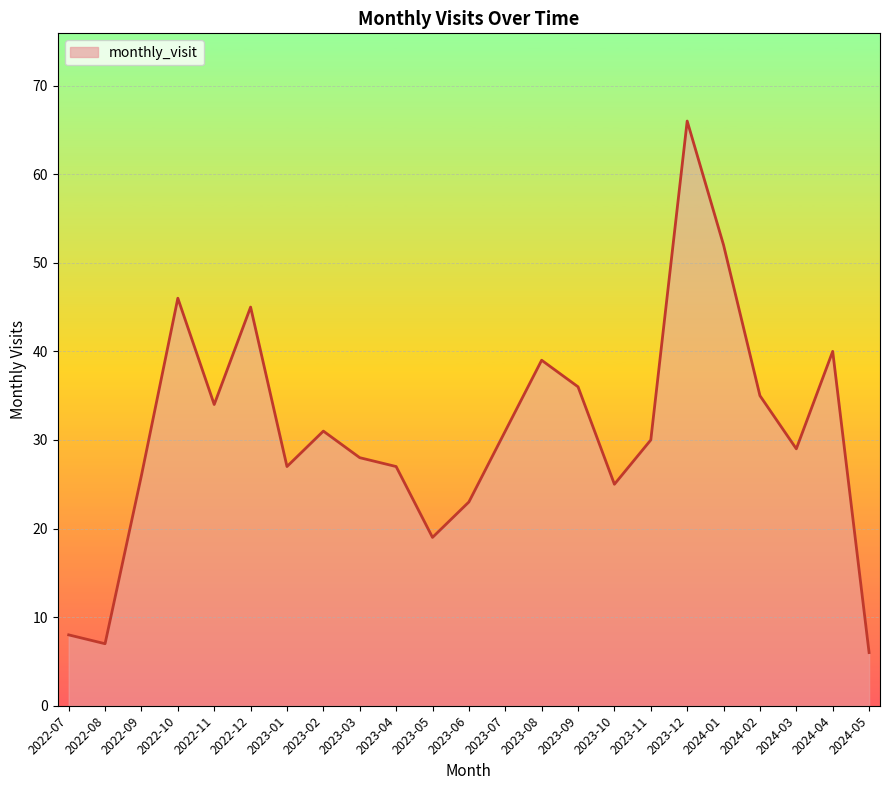

Which category has the highest value across all series?

2023-12